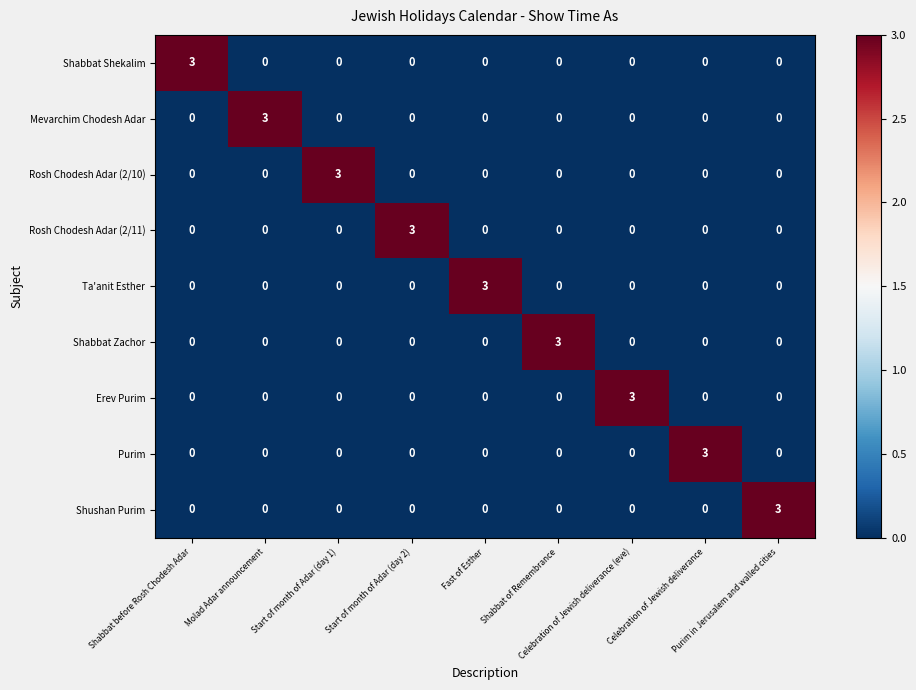

What is the difference between the maximum and second lowest values in the Ta'anit Esther series?

3